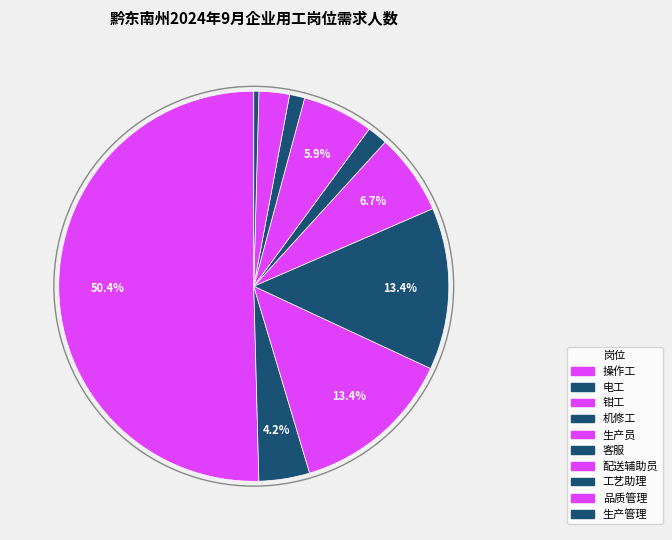

Rank the categories by value from highest to lowest.

操作工, 钳工, 机修工, 生产员, 配送辅助员, 电工, 品质管理, 客服, 工艺助理, 生产管理